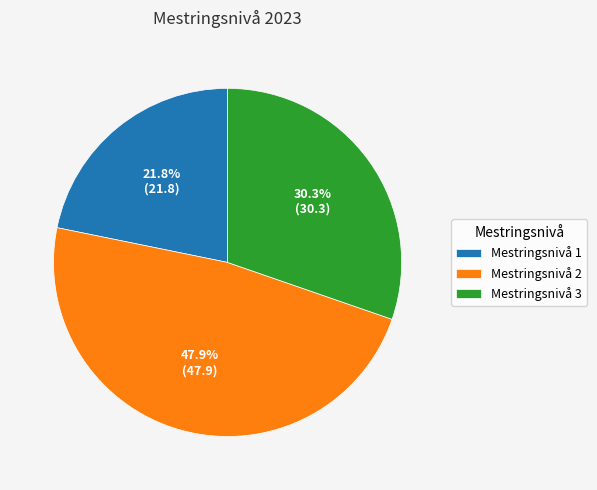

Is Mestringsnivå 3 the majority of the pie?

No